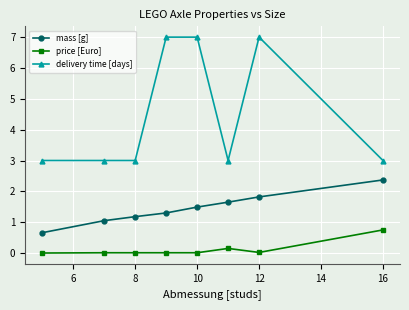

List the series in order of their overall mean, lowest first.

price [Euro], mass [g], delivery time [days]